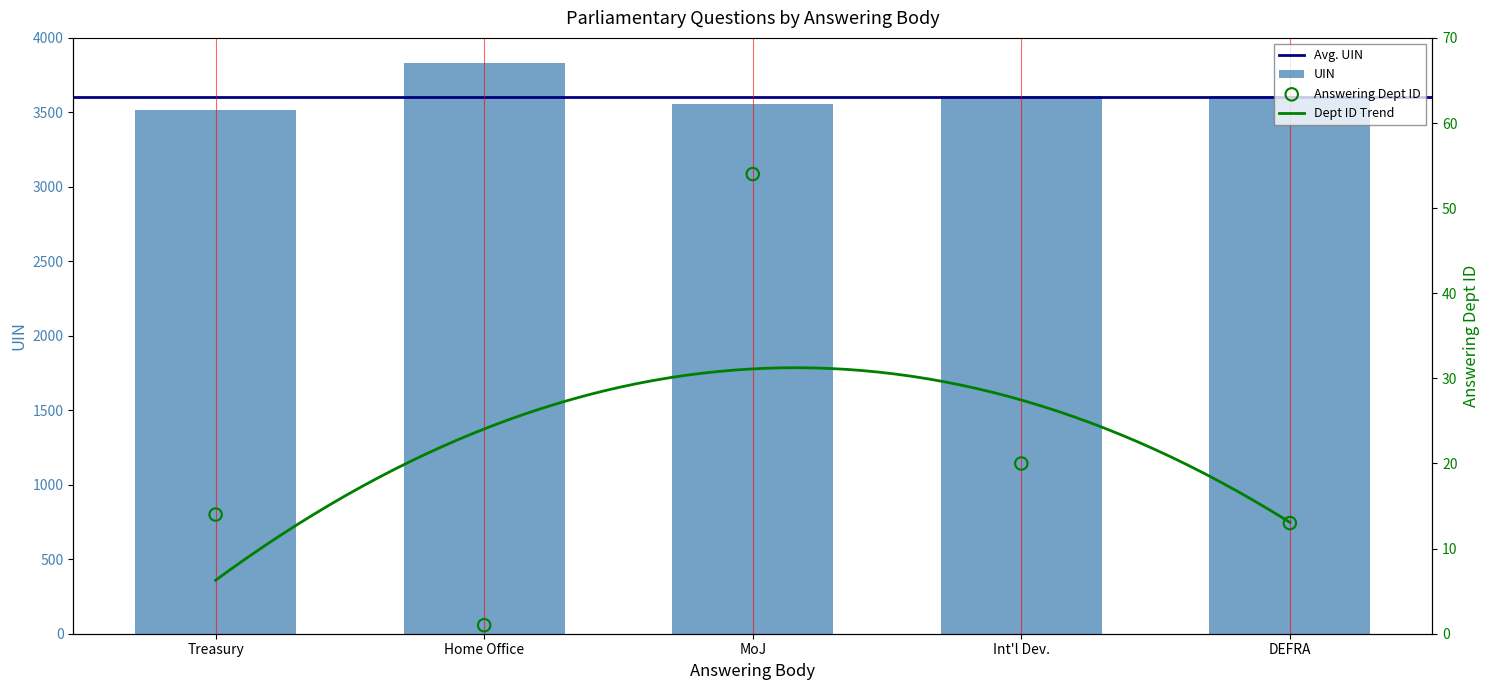

Which series reaches the minimum Y coordinate?

answering dept id